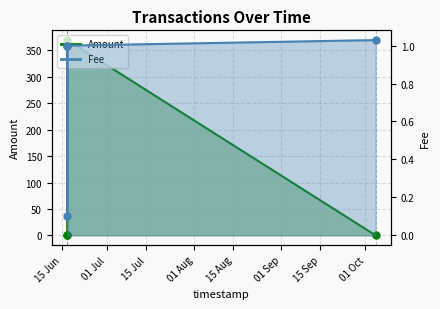

Which series reaches the minimum Y coordinate?

Amount